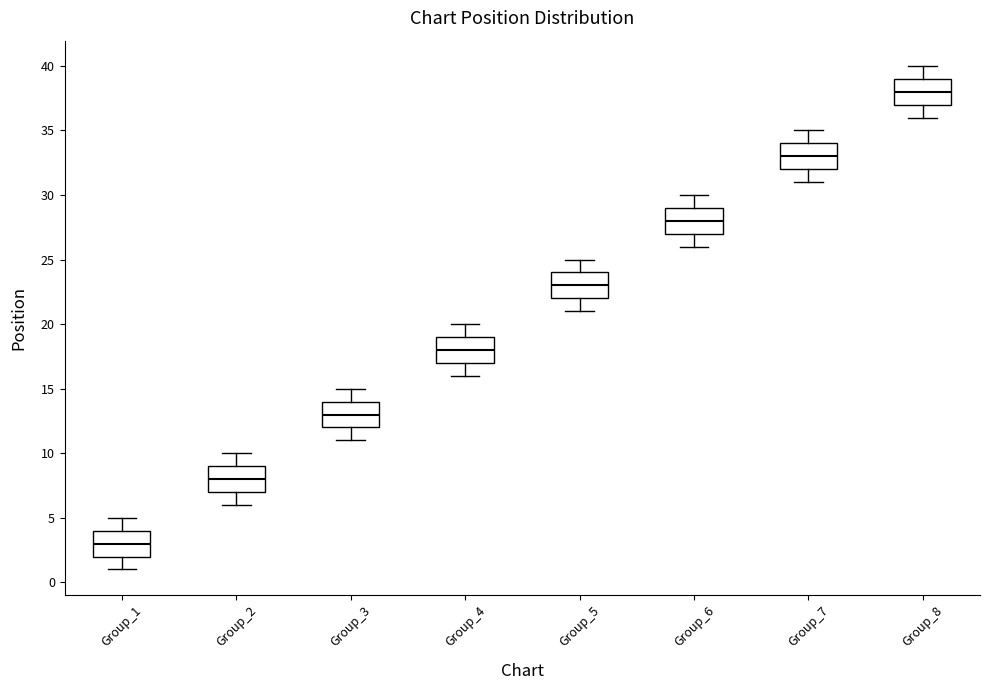

Reading left to right, read every box against the y-axis: the position of its median line, the range the box covers, and the ends of its whiskers. The values are not printed on the chart, so give them approximately, as read against the axis.

Group_1: median 3, box 2 to 4, whiskers 1 to 5
Group_2: median 8, box 7 to 9, whiskers 6 to 10
Group_3: median 13, box 12 to 14, whiskers 11 to 15
Group_4: median 18, box 17 to 19, whiskers 16 to 20
Group_5: median 23, box 22 to 24, whiskers 21 to 25
Group_6: median 28, box 27 to 29, whiskers 26 to 30
Group_7: median 33, box 32 to 34, whiskers 31 to 35
Group_8: median 38, box 37 to 39, whiskers 36 to 40